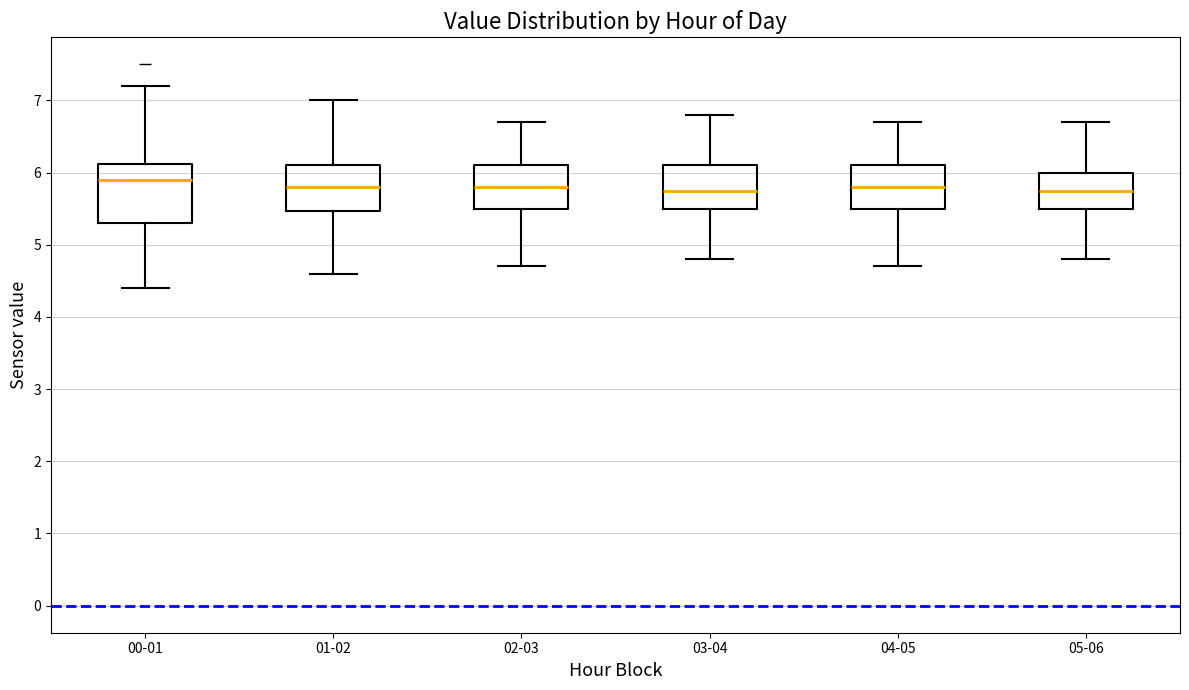

Which box is the tallest, from its lower edge to its upper edge?

00-01